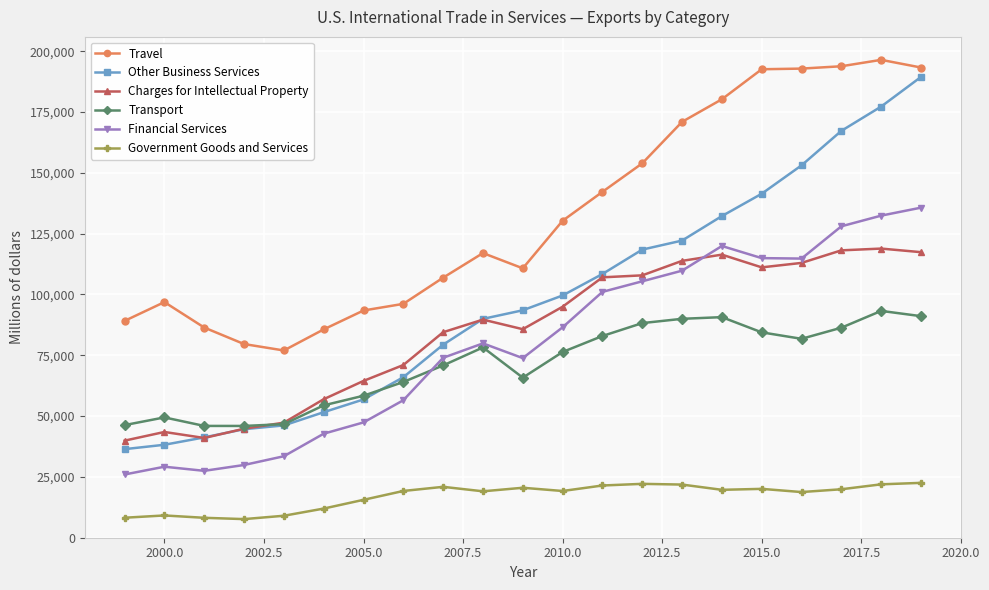

Count the number of categories in the chart.

21